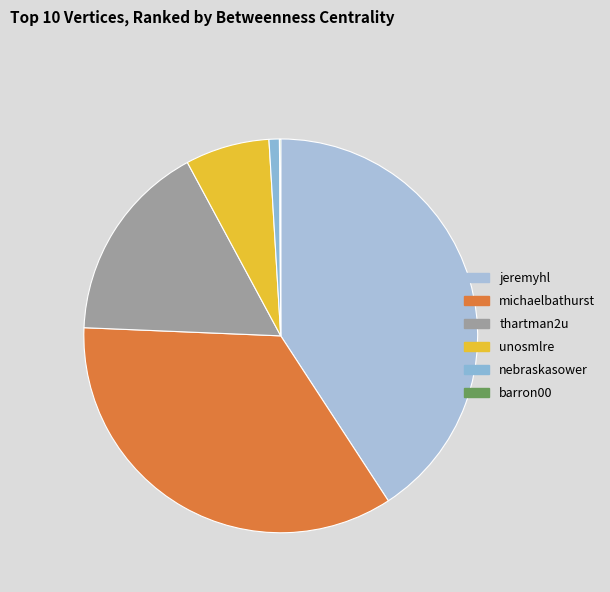

Which category has the smallest portion of the pie?

barron00